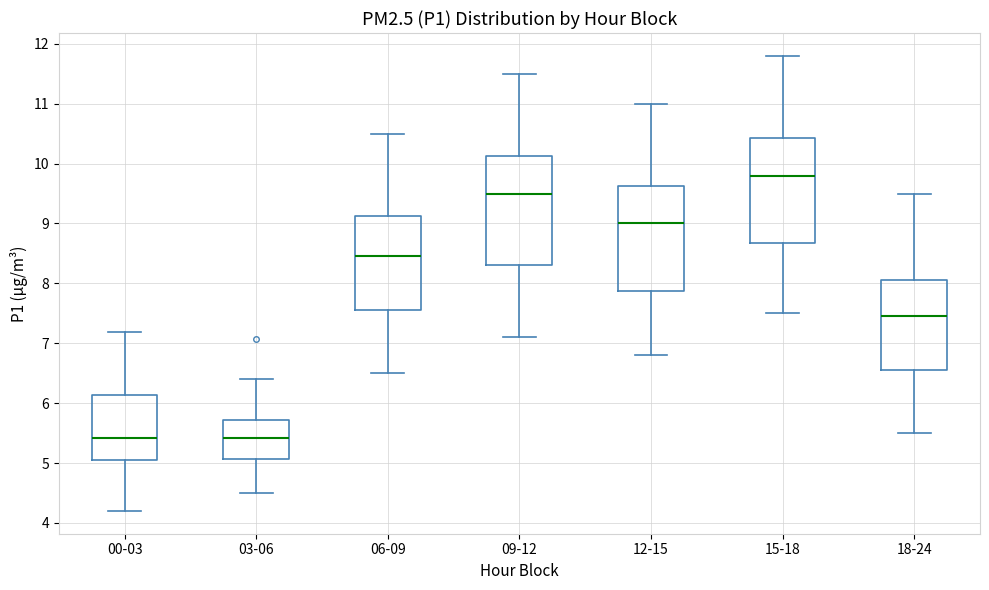

Which box has the highest median line?

15-18